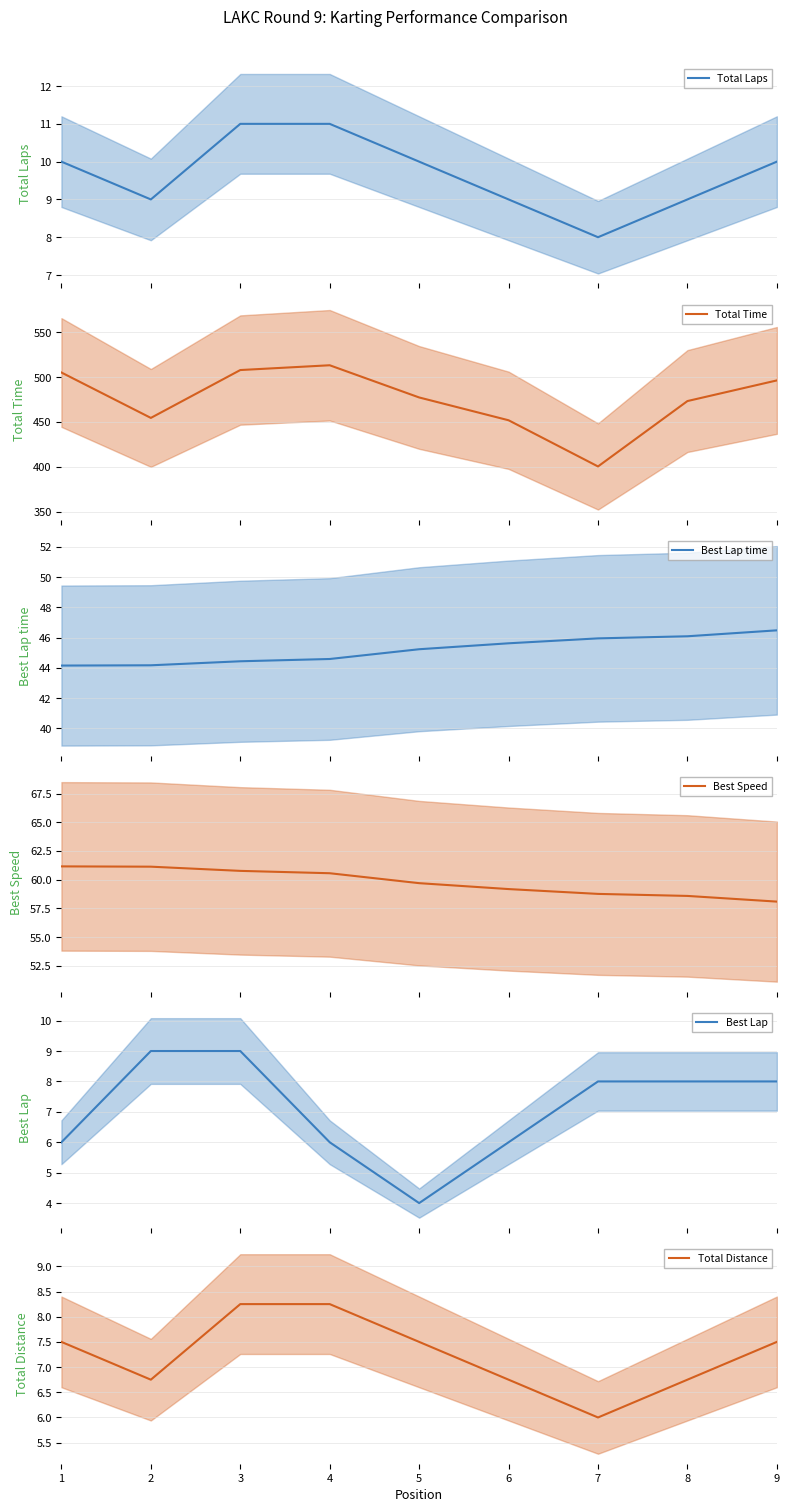

True or false: Total Distance and Total Time intersect in this chart.

False